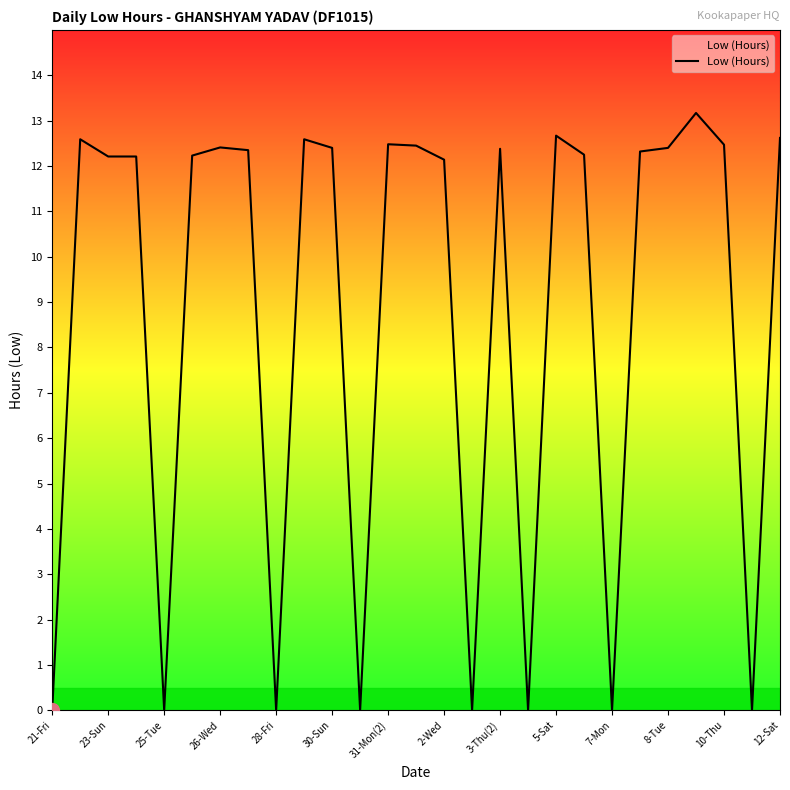

What is the greatest value displayed?

13.2